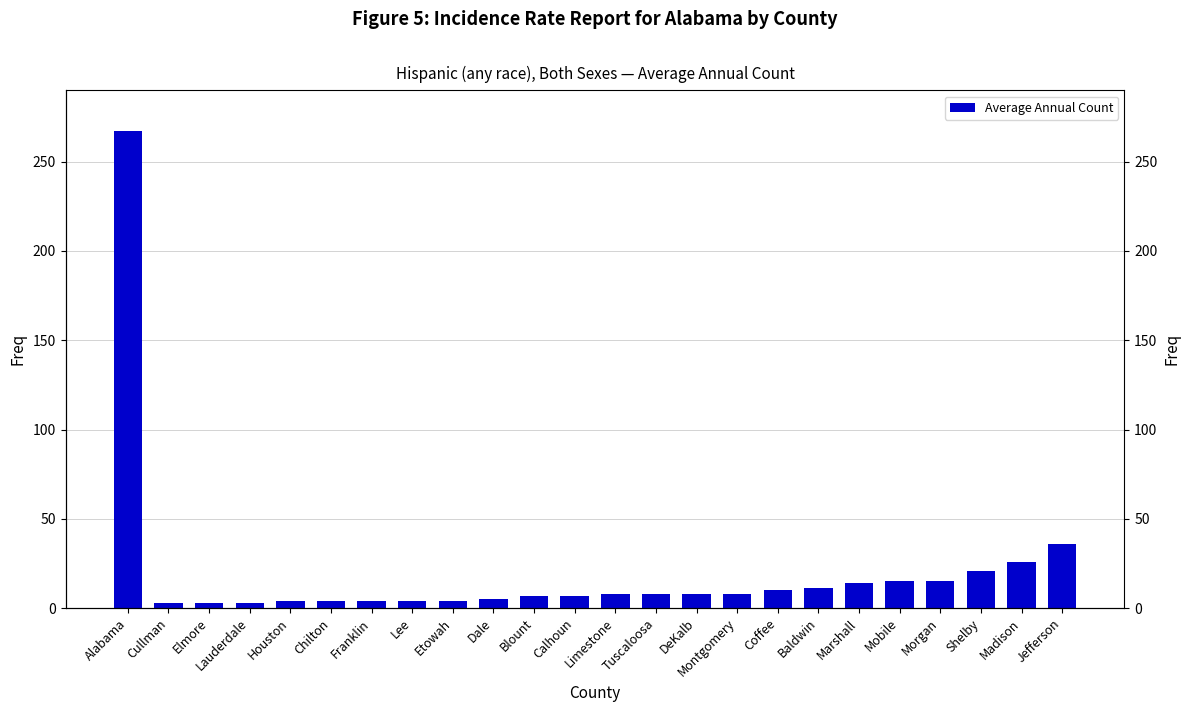

List the labels in order of value, largest first.

Alabama, Jefferson, Madison, Shelby, Mobile, Morgan, Marshall, Baldwin, Coffee, Limestone, Tuscaloosa, DeKalb, Montgomery, Blount, Calhoun, Dale, Houston, Chilton, Franklin, Lee, Etowah, Cullman, Elmore, Lauderdale